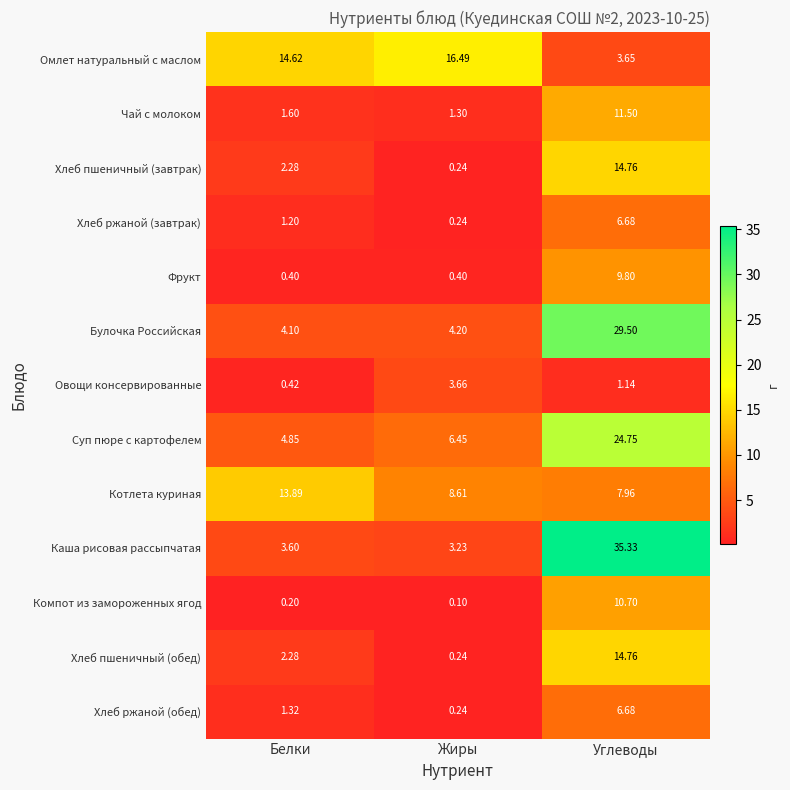

At how many categories does at least one series exceed 18?

1